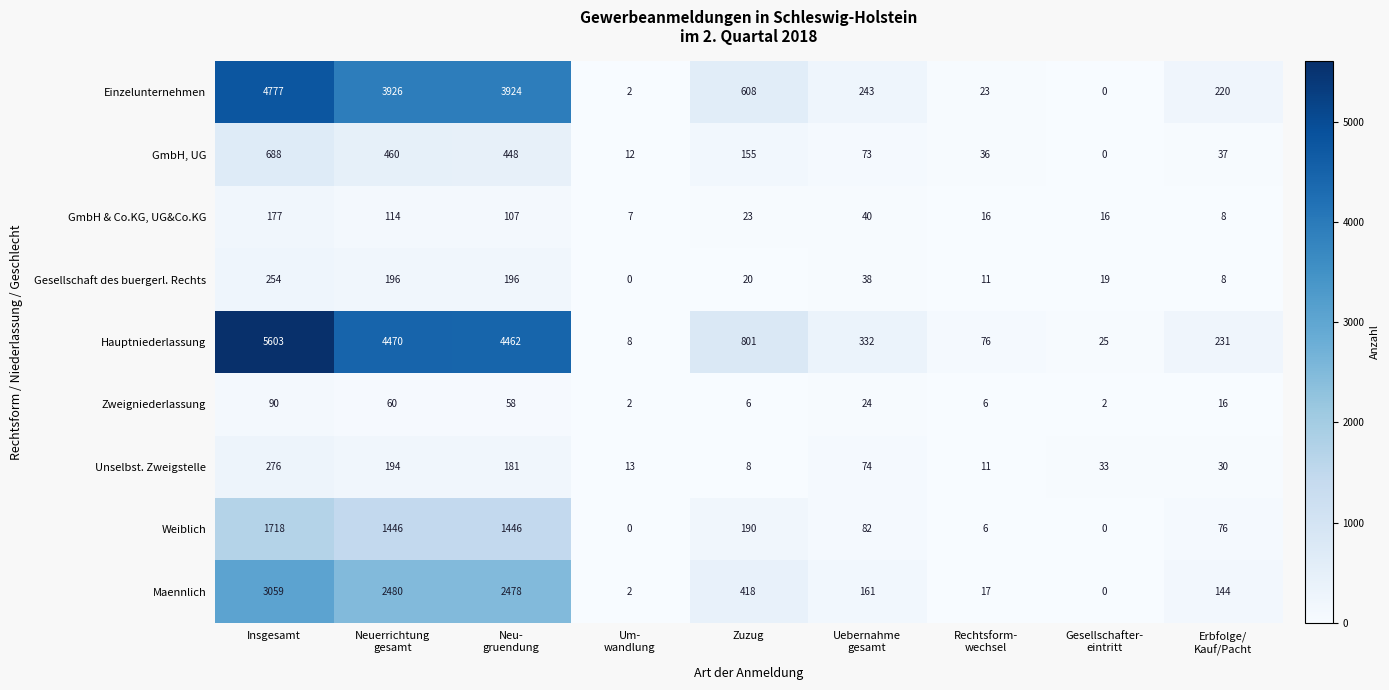

What is the sum of all Maennlich values?

8759